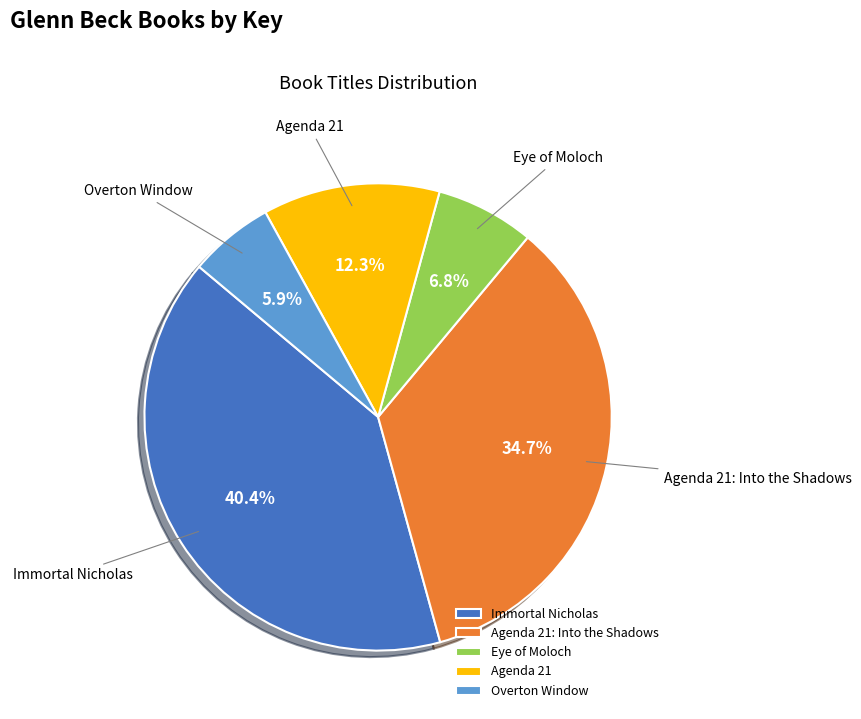

What is the smallest slice in the pie chart?

Overton Window